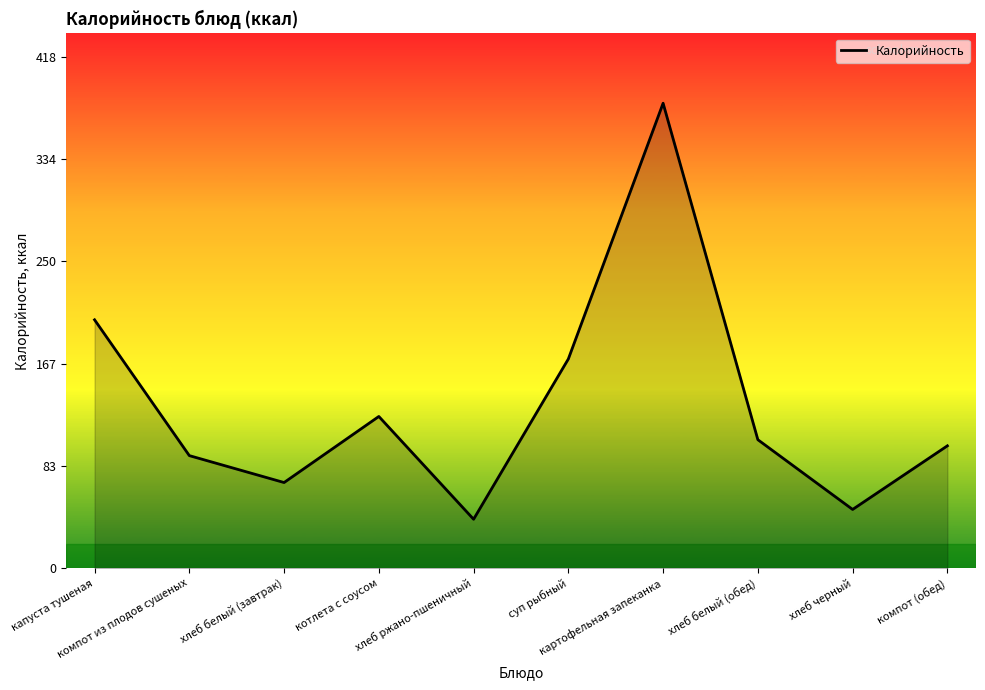

List the labels in order of value, largest first.

картофельная запеканка, капуста тушеная, суп рыбный, котлета с соусом, хлеб белый (обед), компот (обед), компот из плодов сушеных, хлеб белый (завтрак), хлеб черный, хлеб ржано-пшеничный